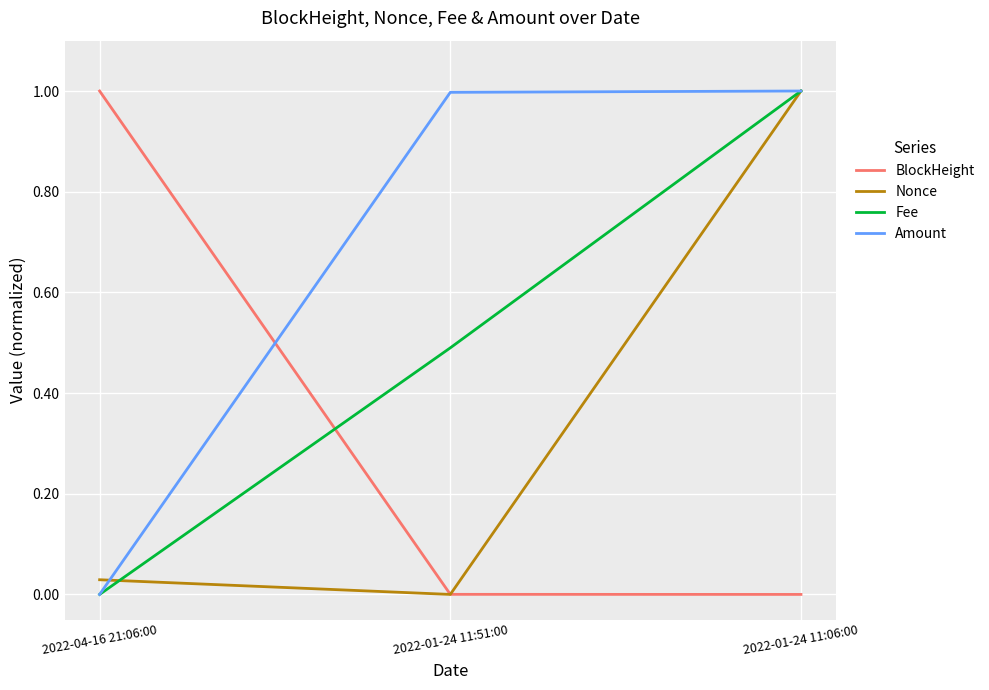

Count the number of data series in this chart.

4